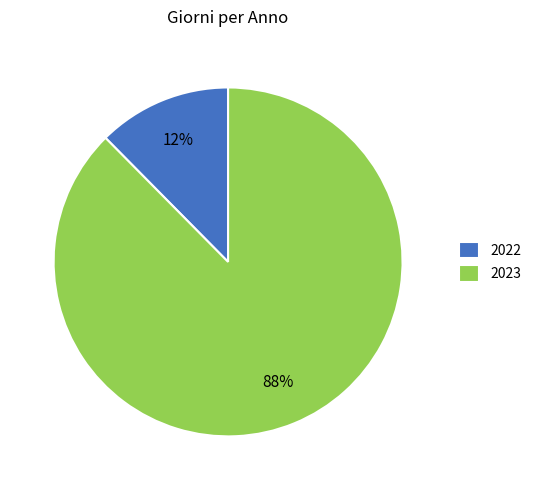

Which has a higher value, 2023 or 2022?

2023